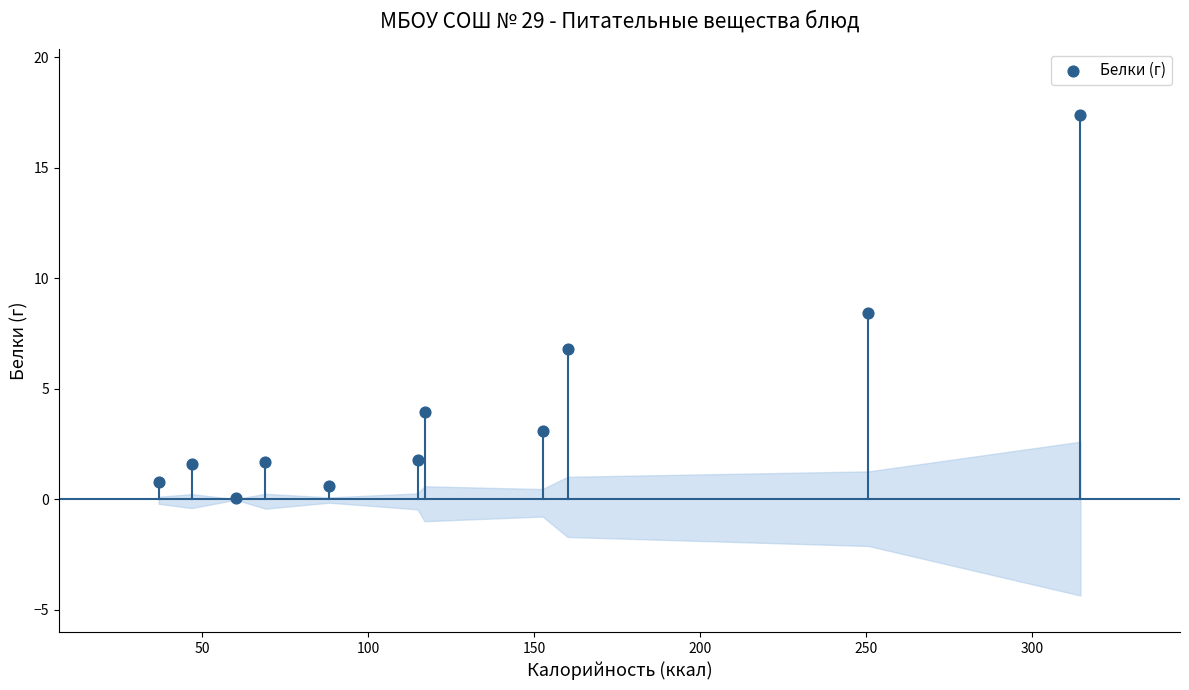

What Y value in the scatter plot is closest to 8?

8.4